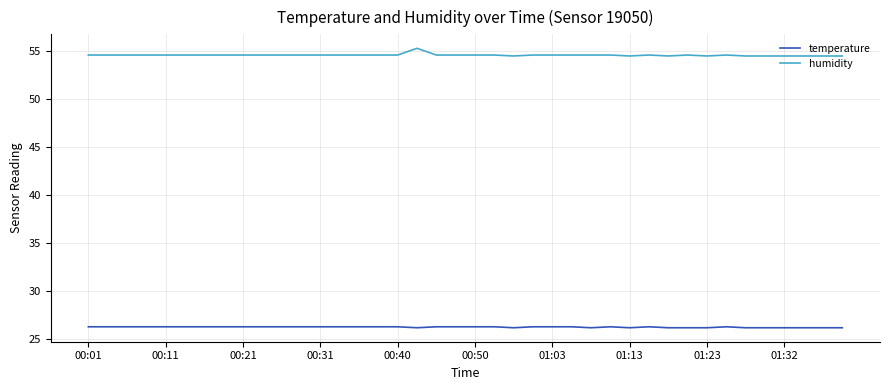

True or false: temperature and humidity intersect in this chart.

False